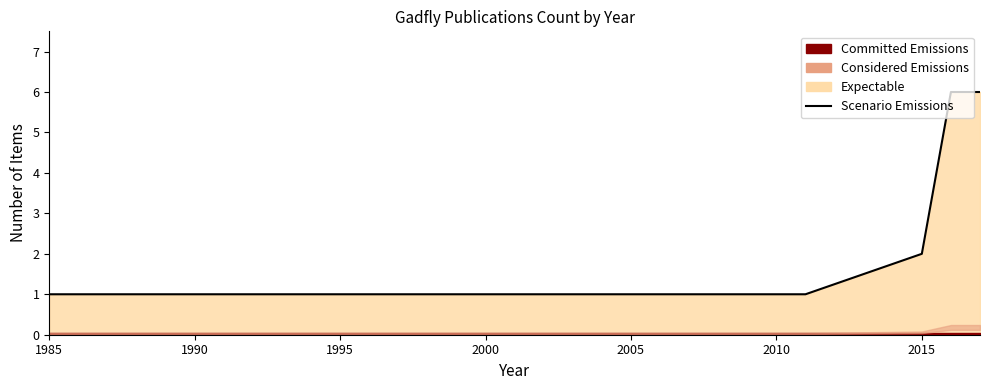

What is the greatest value displayed?

6